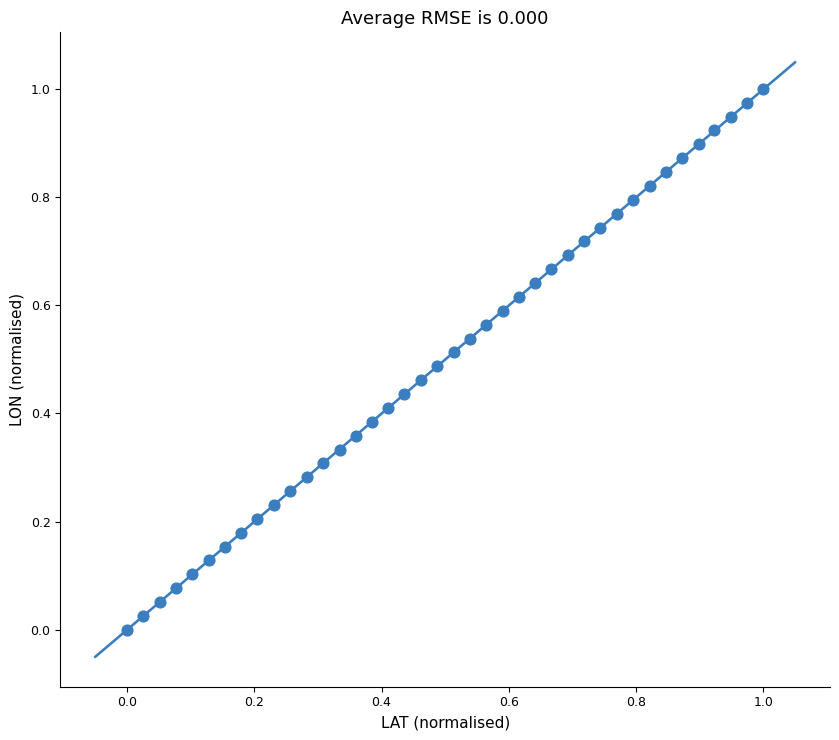

How many points are shown in the scatter plot?

40